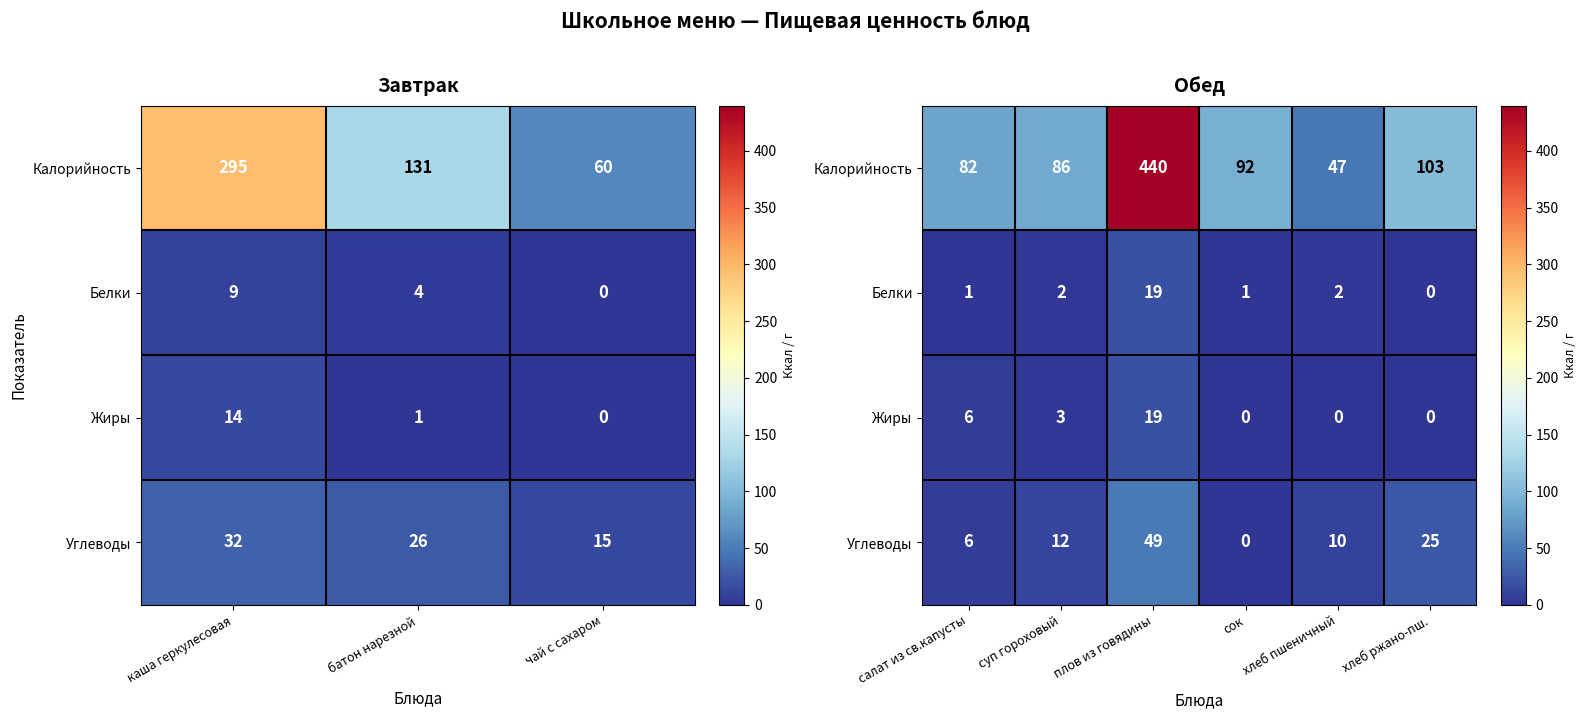

Between хлеб пшеничный and салат из св.капусты, which is larger?

салат из св.капусты